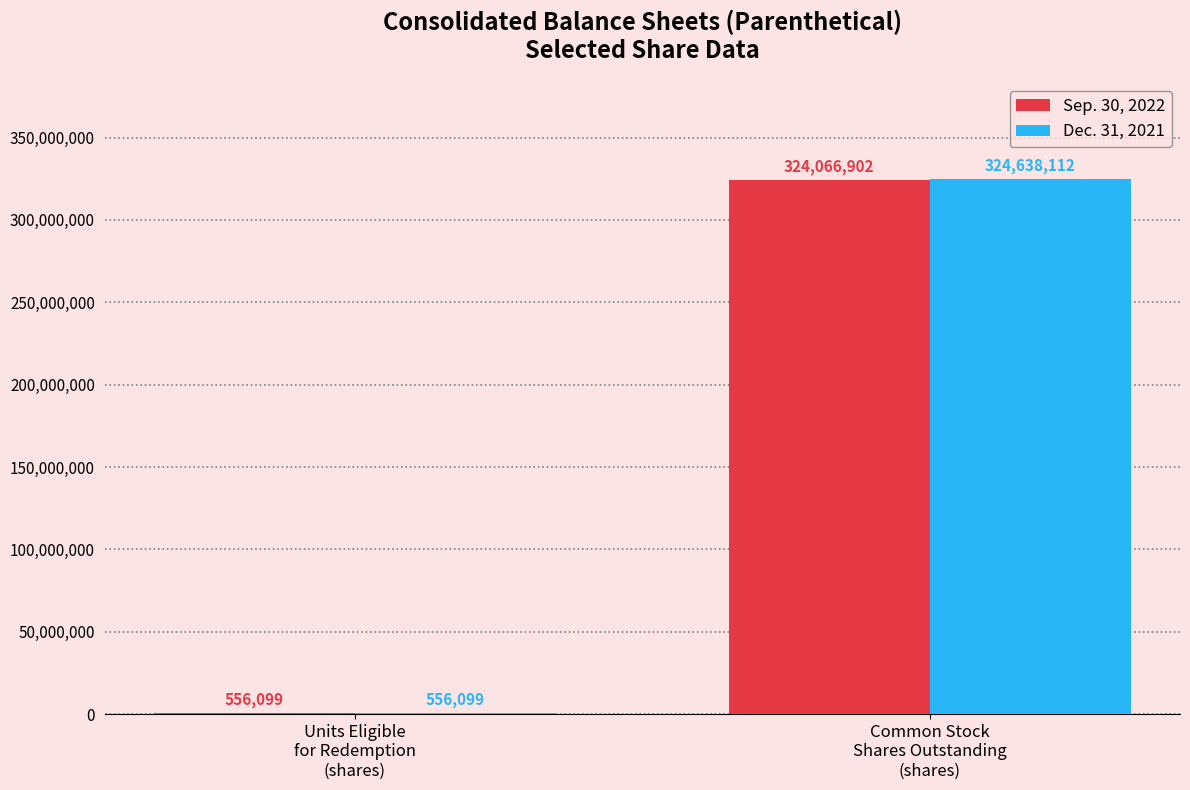

Is it true that Dec. 31, 2021 equals 556099 at Units Eligible
for Redemption
(shares)?

True